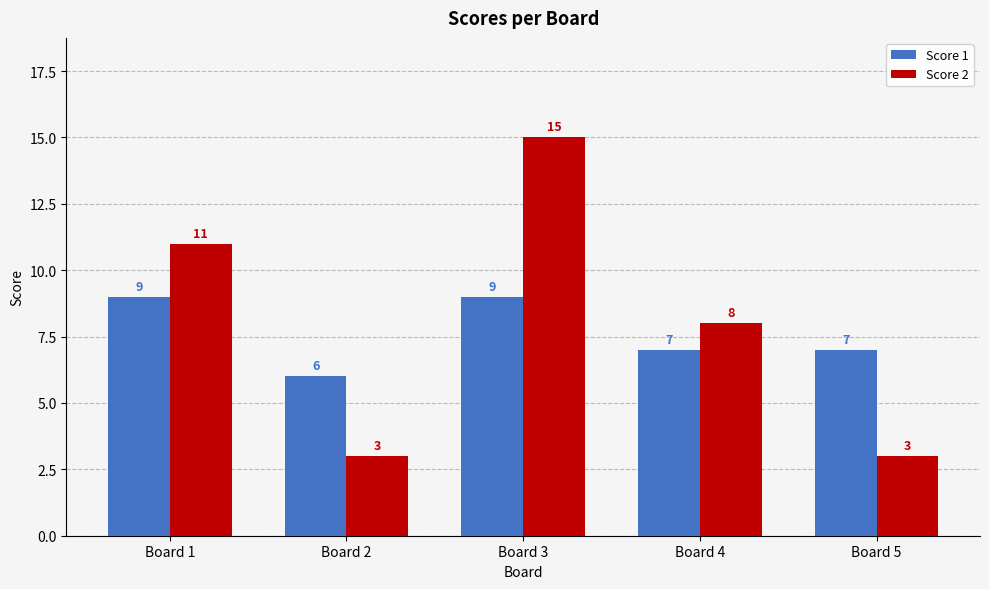

What is the value of the Score 2 bar at the 4th from the left?

8